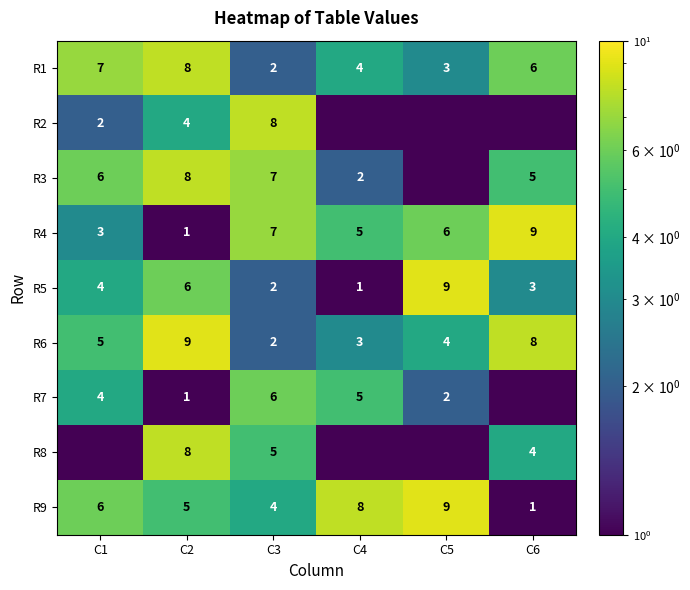

Is it true that R2 equals 5.3 at C2?

False